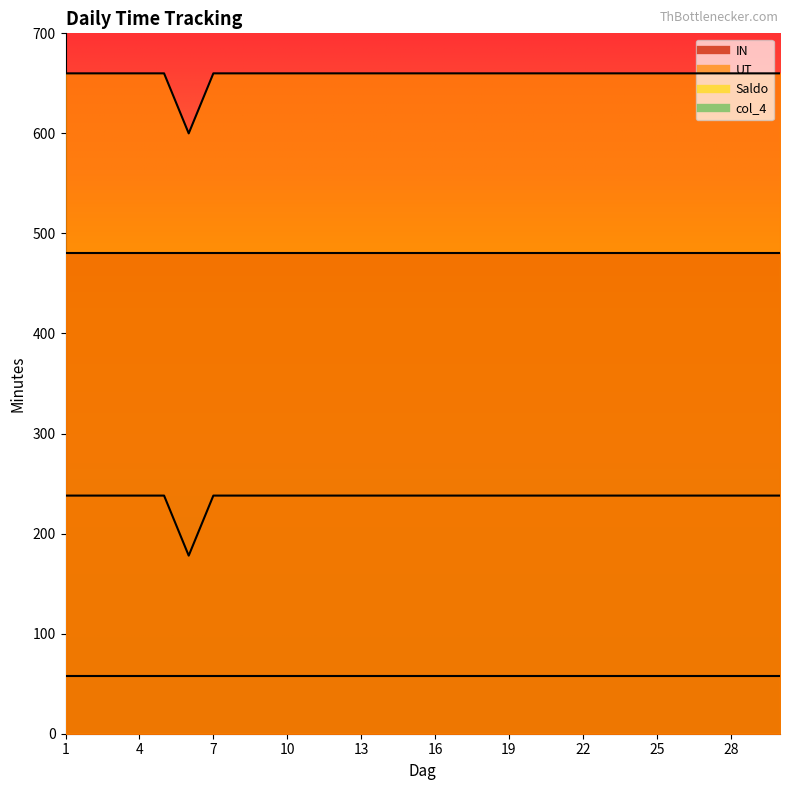

The UT series shows 863 at 1. True or false?

False